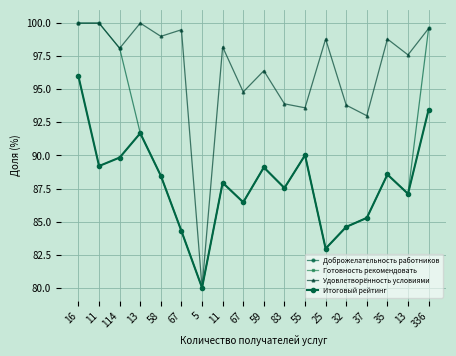

What is the difference between the maximum and minimum values in the Итоговый рейтинг series?

16.0